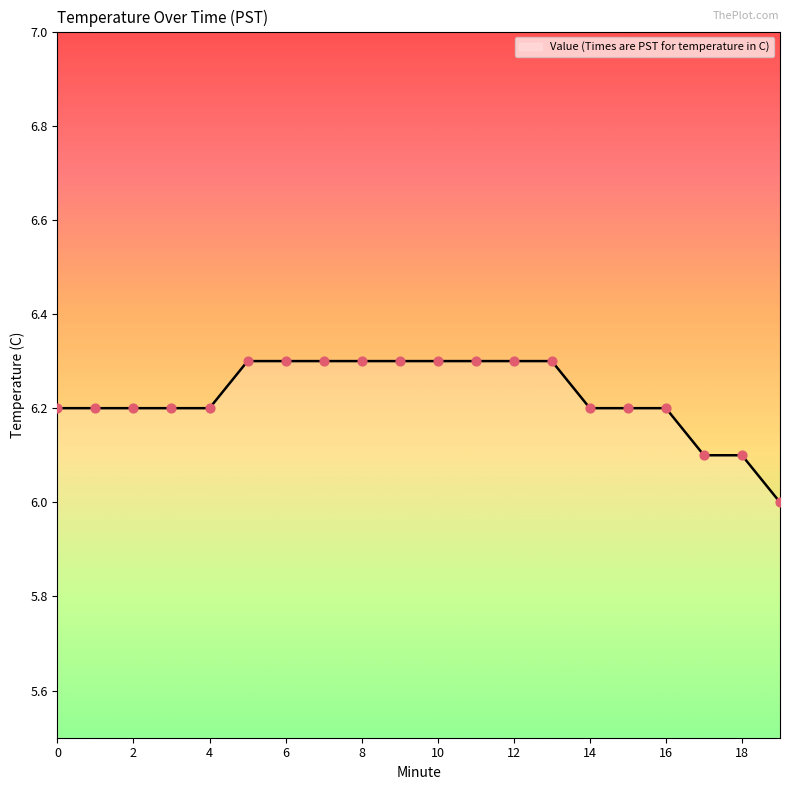

What is the difference between the maximum and minimum values?

0.3